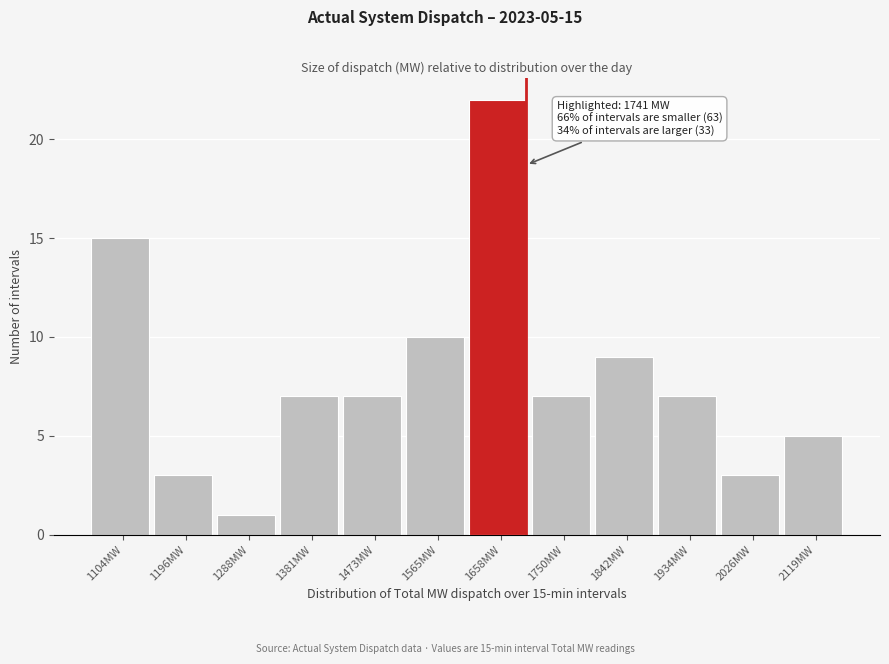

Reading left to right, list all the values displayed in this chart.

1104MW=15	1196MW=3	1288MW=1	1381MW=7	1473MW=7	1565MW=10	1658MW=22	1750MW=7	1842MW=9	1934MW=7	2026MW=3	2119MW=5